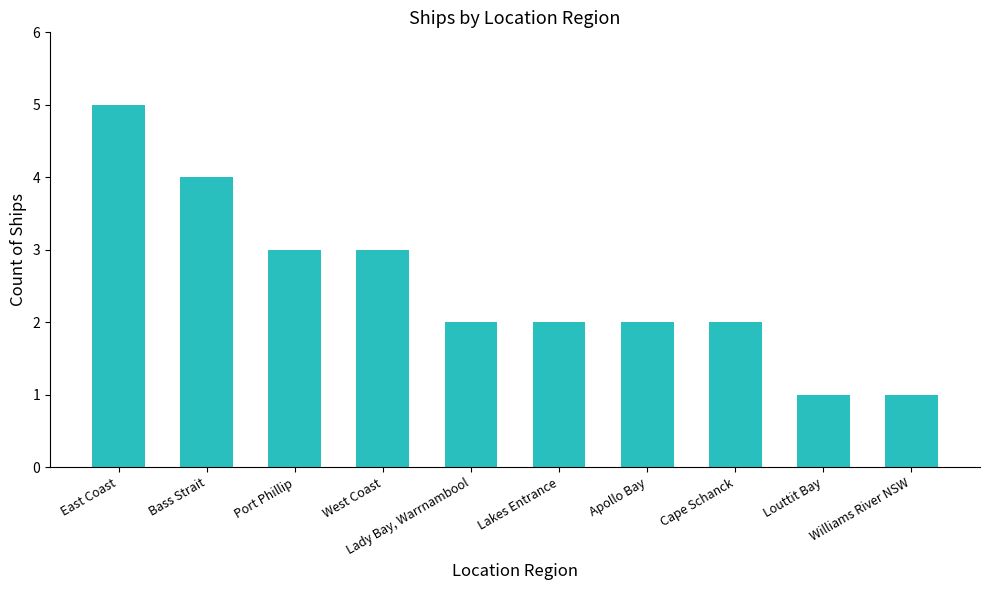

What is the change in value from East Coast to Port Phillip?

-2